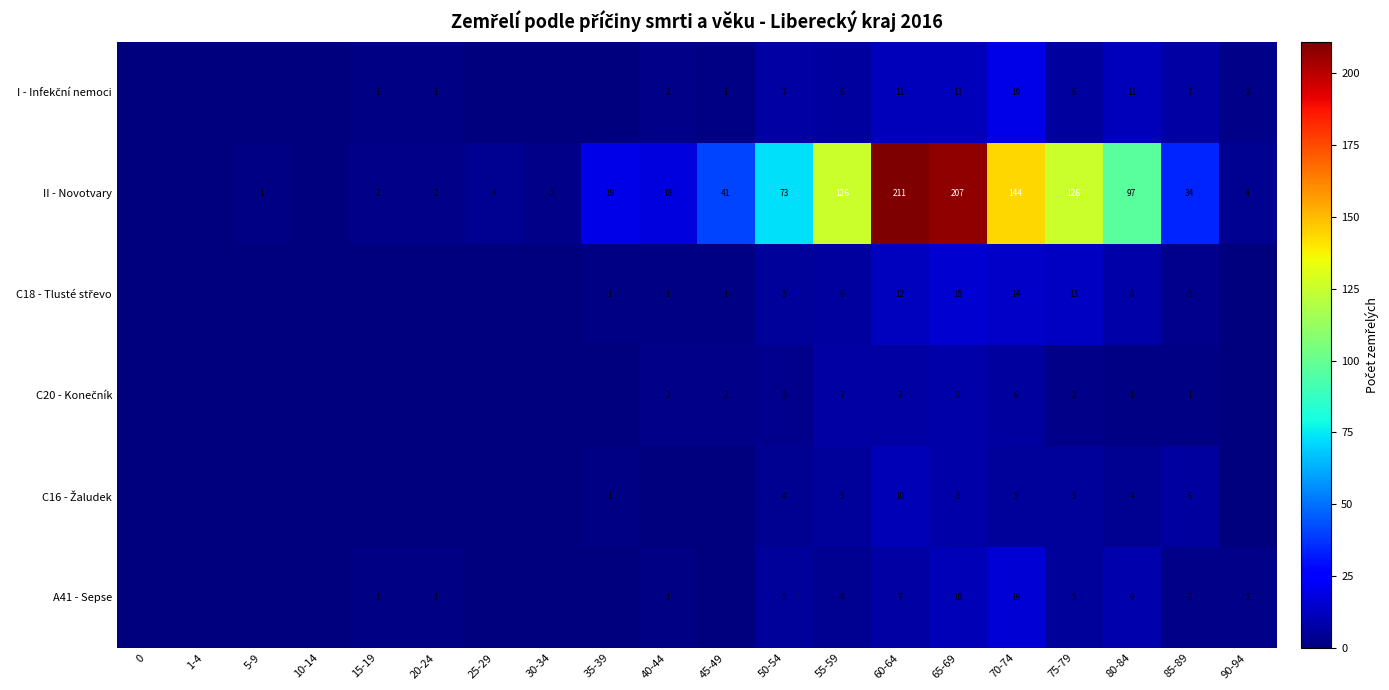

Between 80-84 and 85-89, which series saw the biggest shift?

II - Novotvary